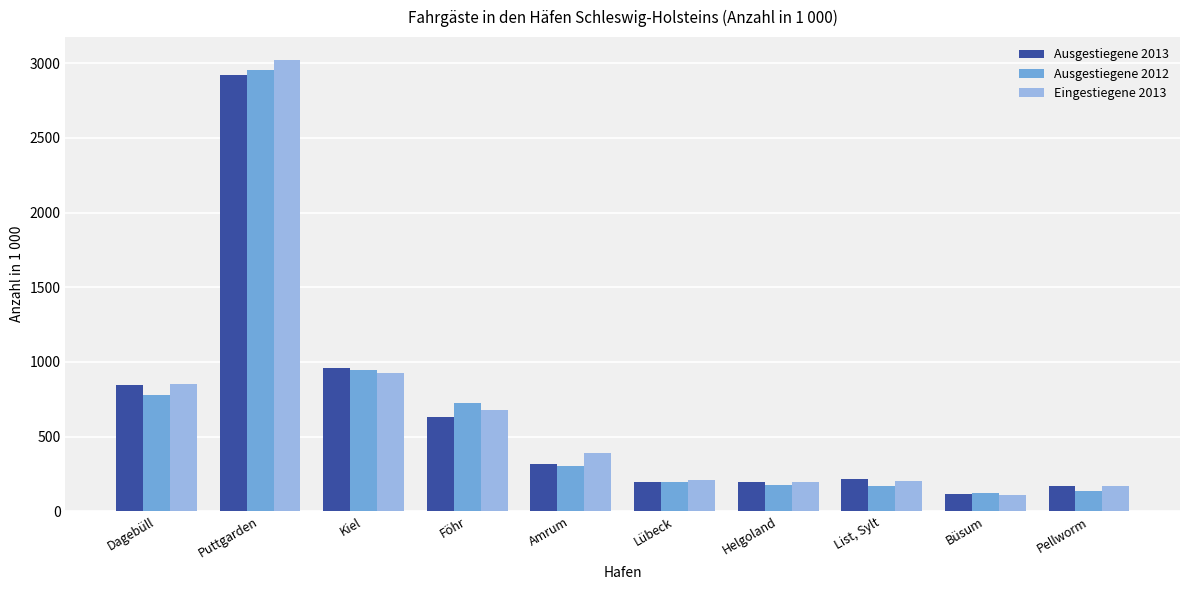

Is the value of Ausgestiegene 2012 at Puttgarden greater than the value of Eingestiegene 2013 at Lübeck?

Yes